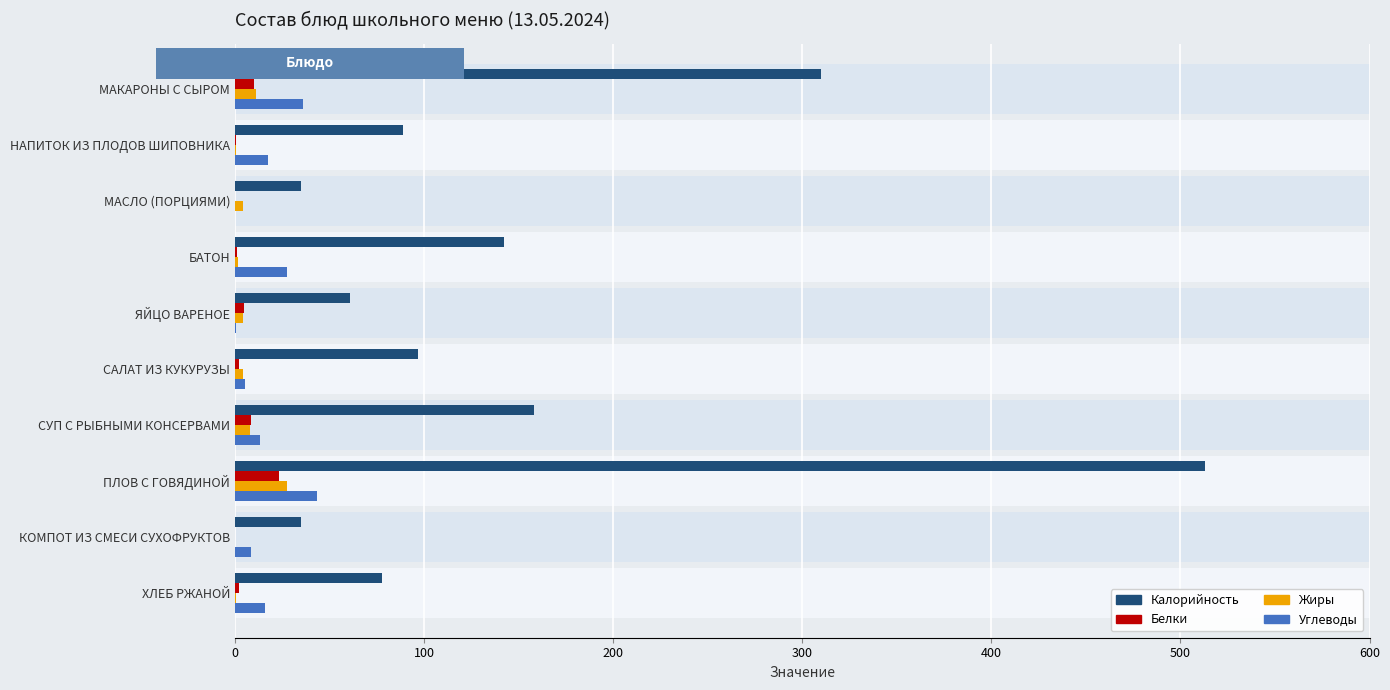

What is the sum of the Жиры values at КОМПОТ ИЗ СМЕСИ СУХОФРУКТОВ and МАКАРОНЫ С СЫРОМ?

11.3